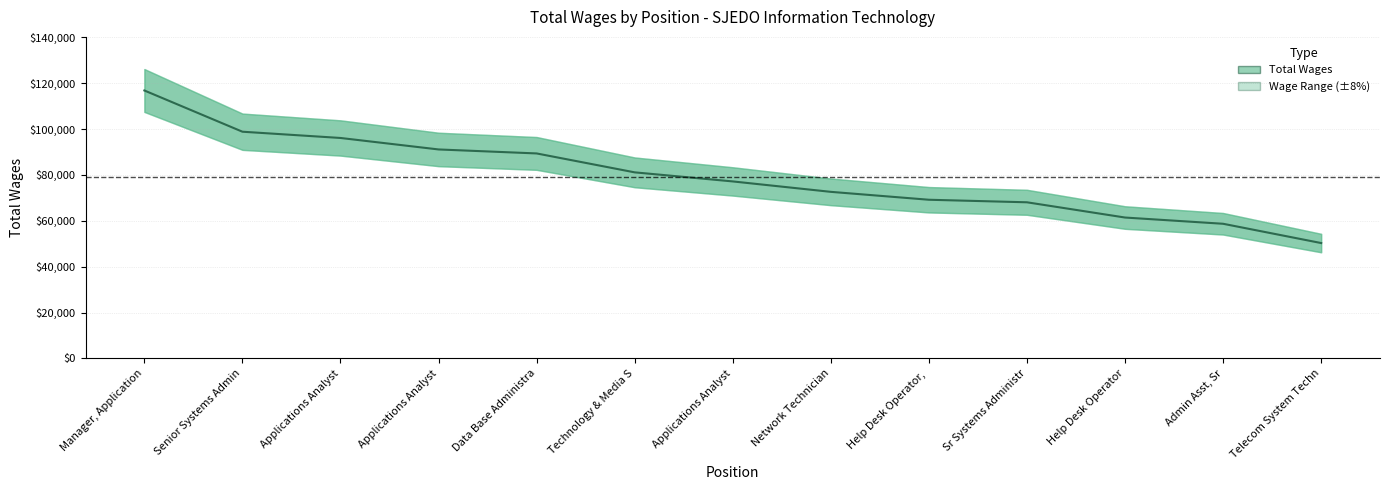

What is the average value?

79306